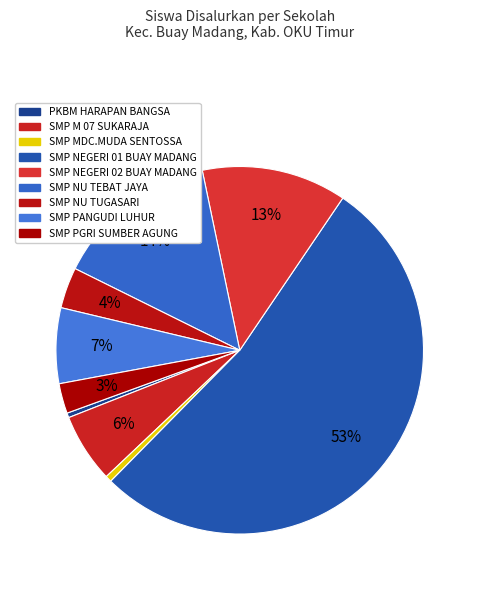

Count the number of slices in the pie.

9